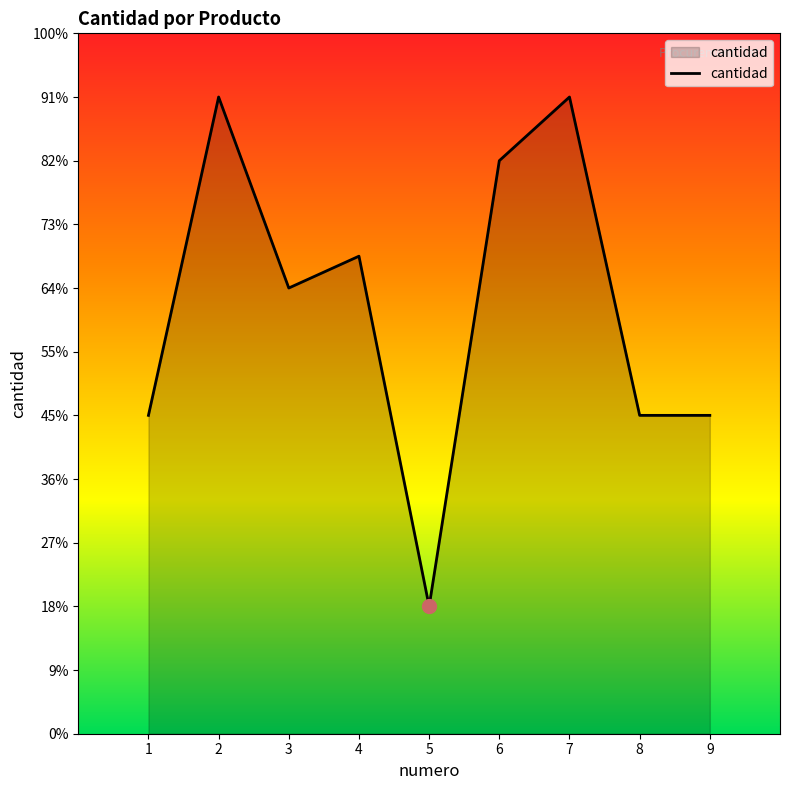

What is the ratio of the value at 6 to the value at 4?

1.2